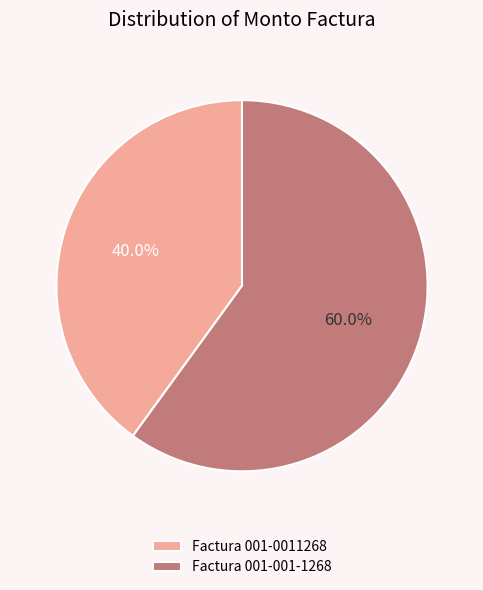

How many segments does this pie chart have?

2